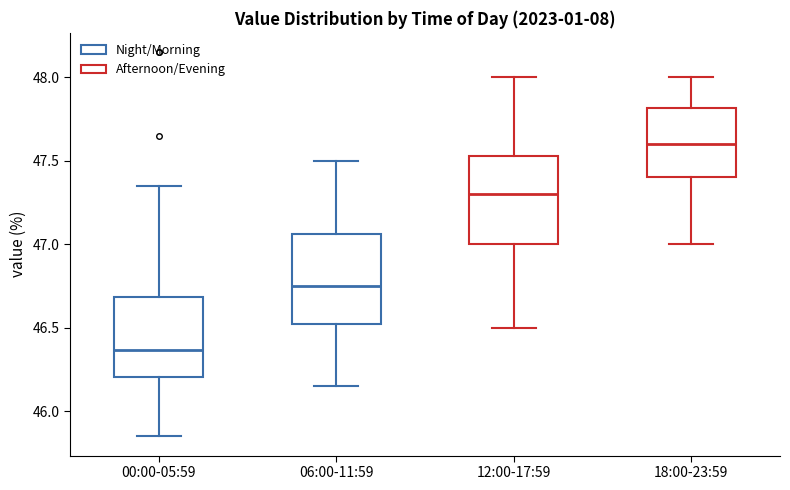

Which box has the lowest median line?

00:00-05:59